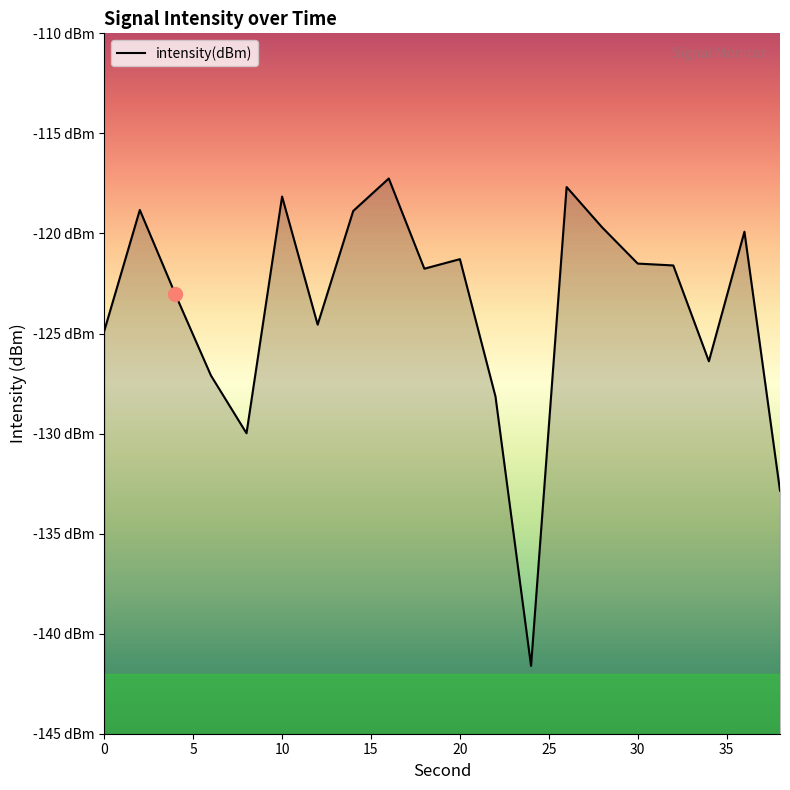

At which category does the data reach its first local valley?

8